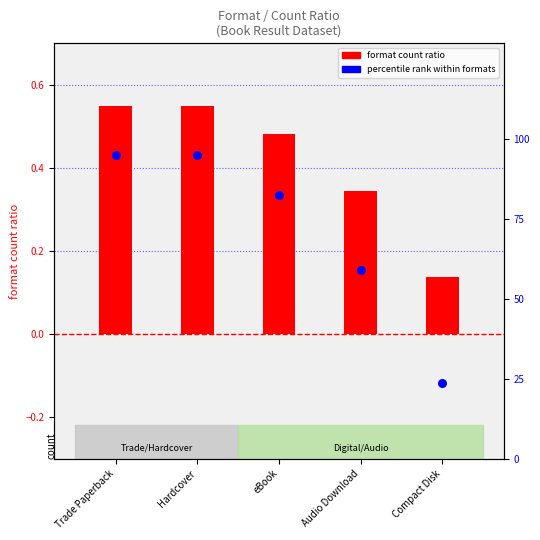

Which series contains the highest Y value?

percentile rank within formats